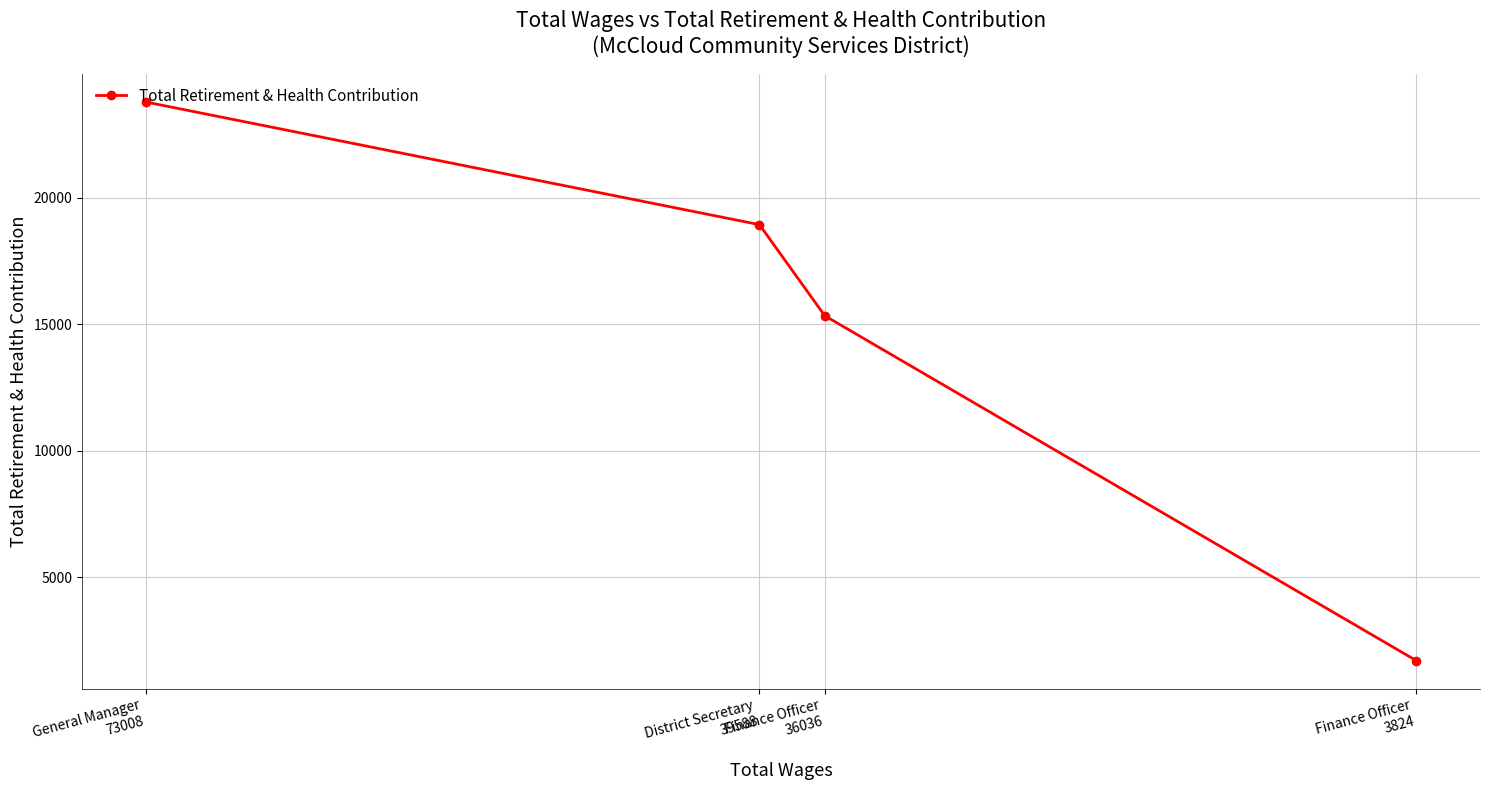

What is the maximum value shown in the chart?

23799